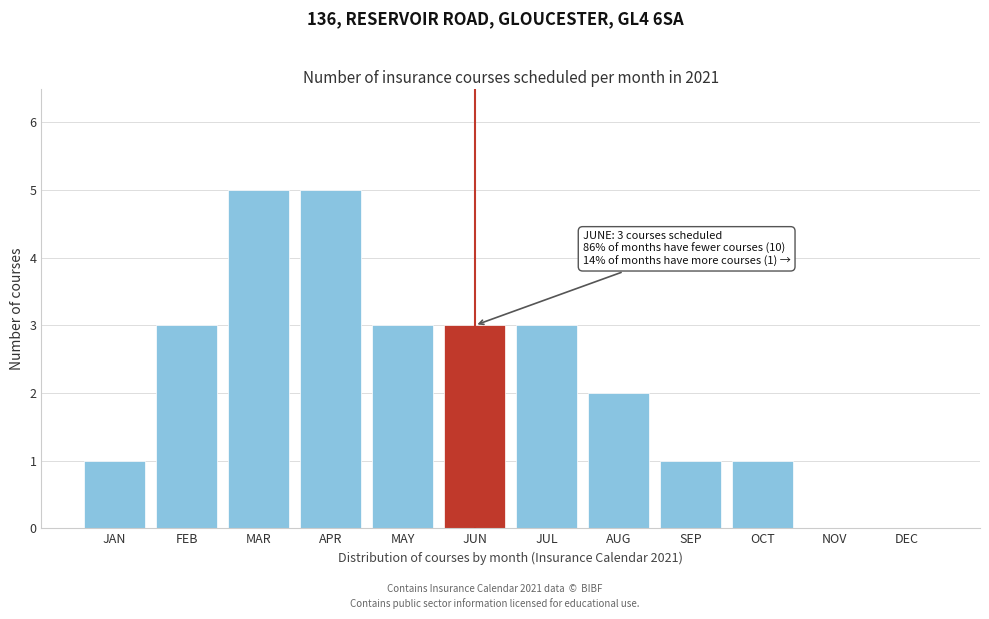

Reading left to right, list all the values displayed in this chart.

JAN=1	FEB=3	MAR=5	APR=5	MAY=3	JUN=3	JUL=3	AUG=2	SEP=1	OCT=1	NOV=0	DEC=0